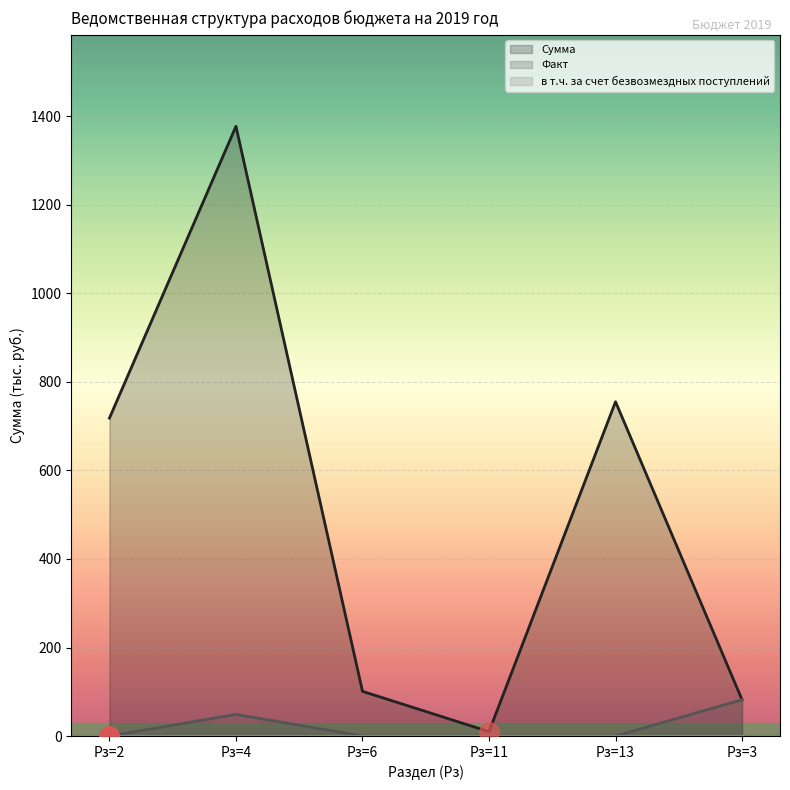

Which has a higher value, Рз=11 or Рз=6?

Рз=6